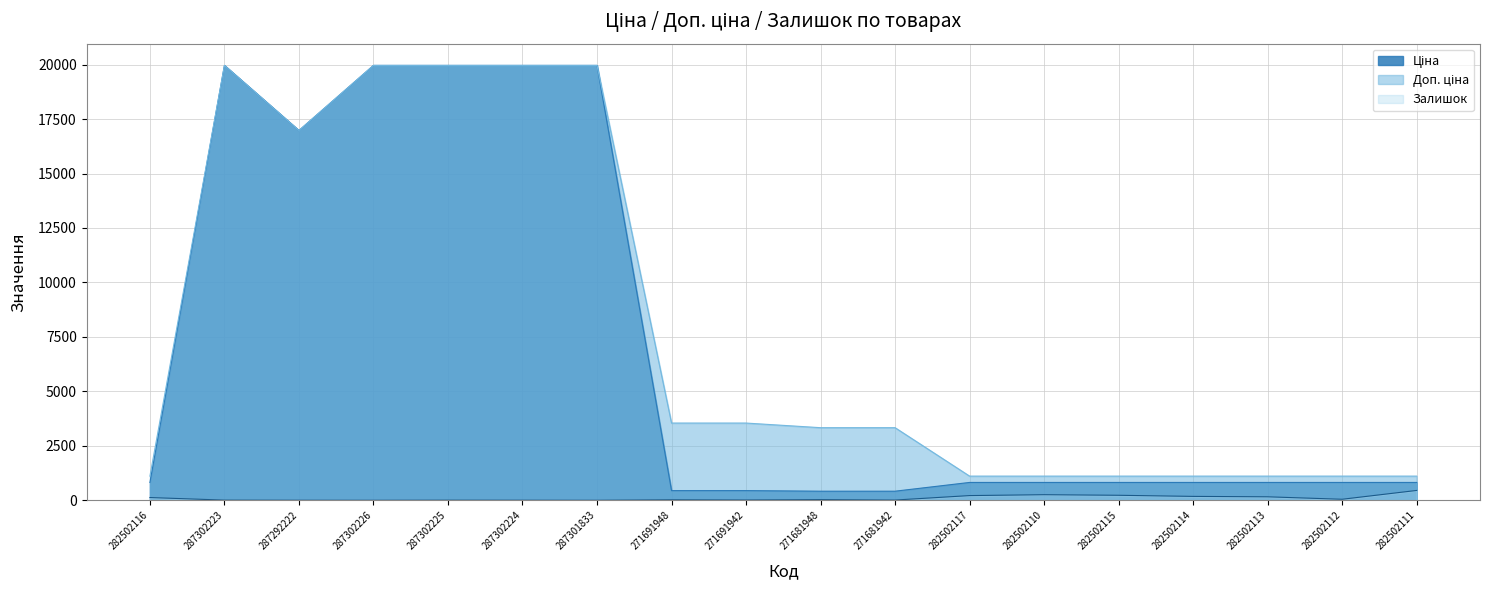

How many lines are shown in the chart?

3